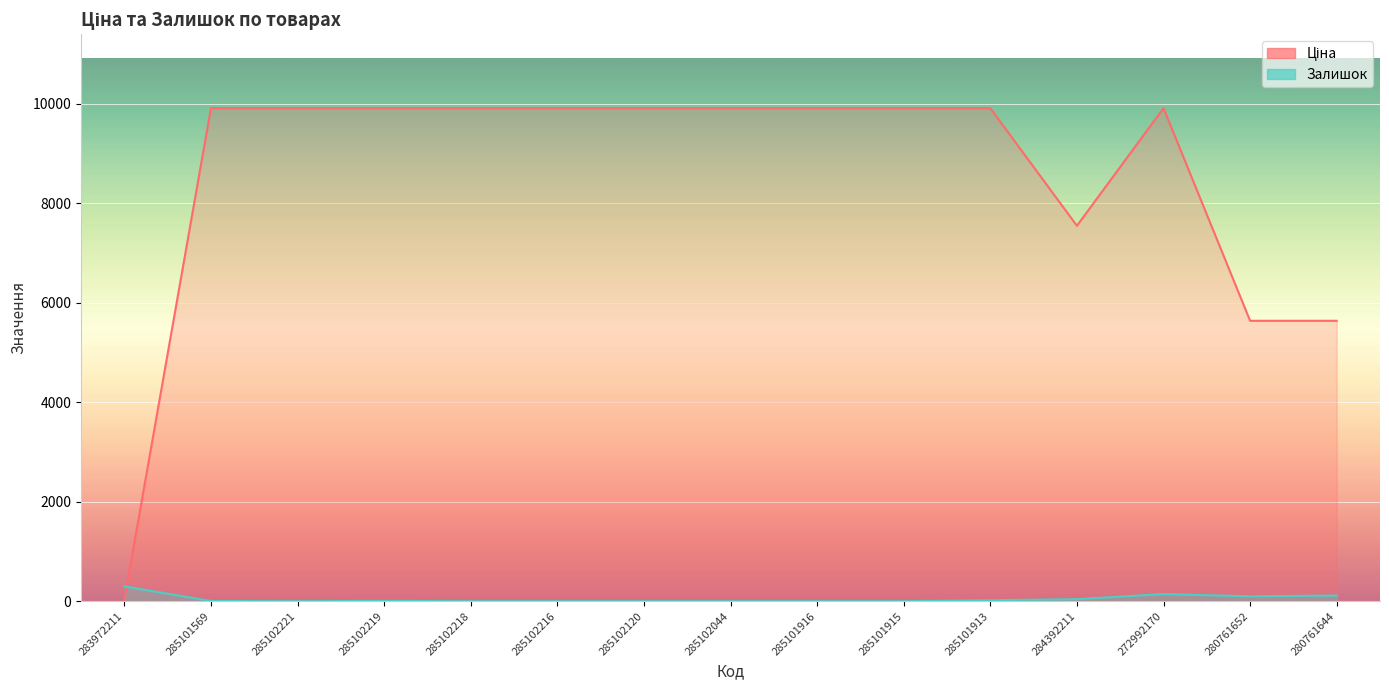

What is the total value across all series at 280761644?

5750.0